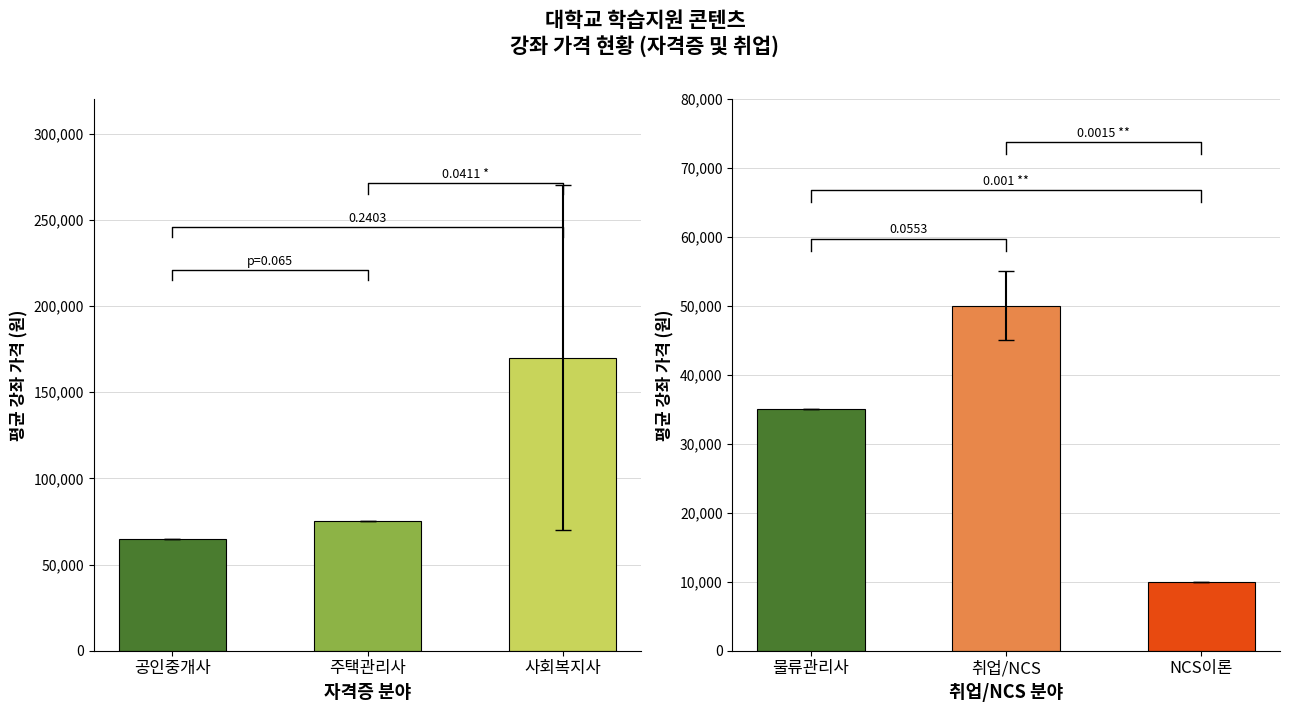

The 자격증 분야 series shows 75000 at 주택관리사. True or false?

True